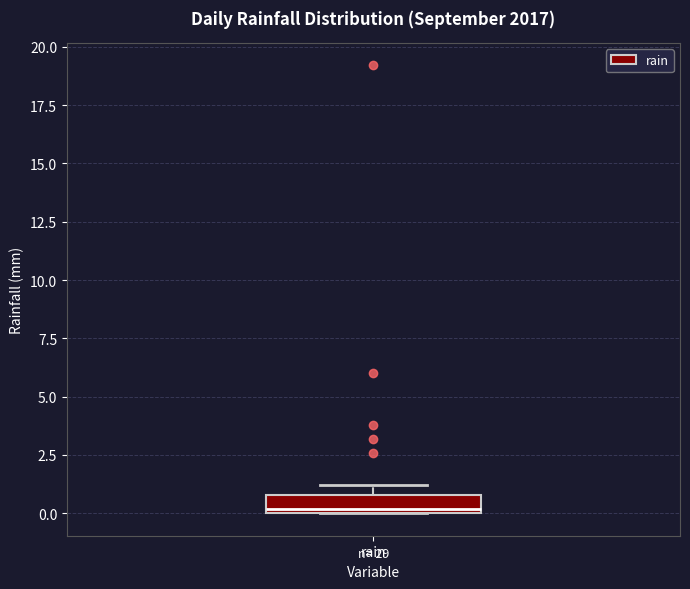

Where is the lower edge of the box for rain on the y-axis? The values are not printed on the chart, so give them approximately, as read against the axis.

0